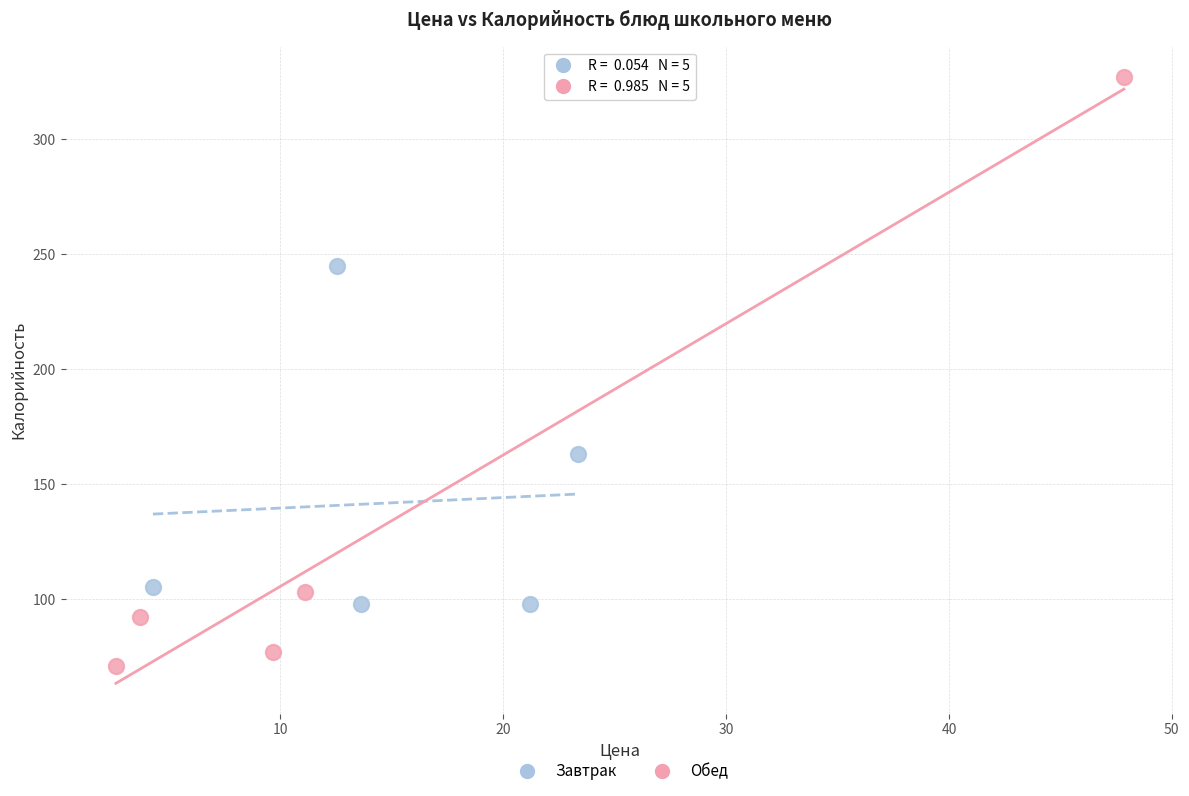

What are all the series names shown in the legend?

Завтрак, Обед